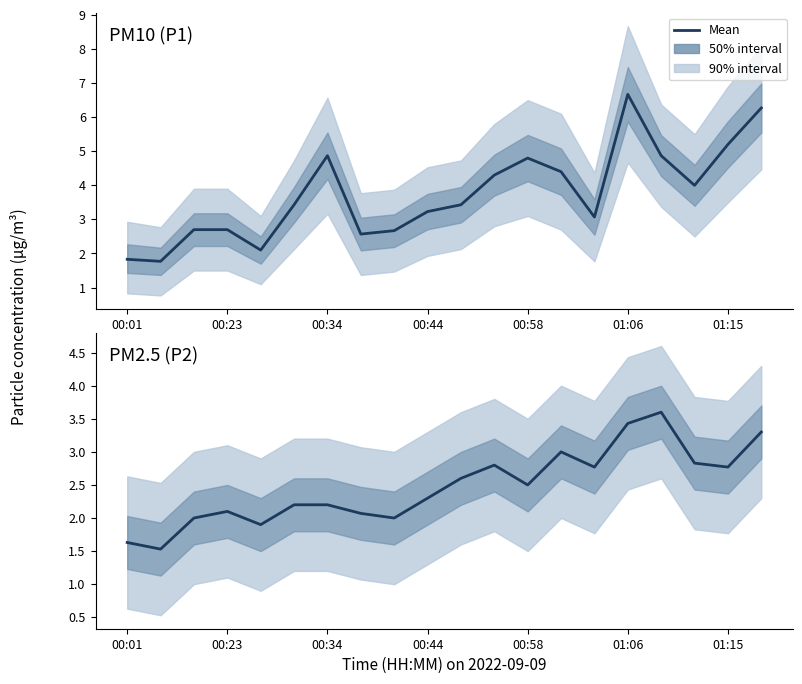

How many values in the PM2.5 (P2) series exceed 2?

15